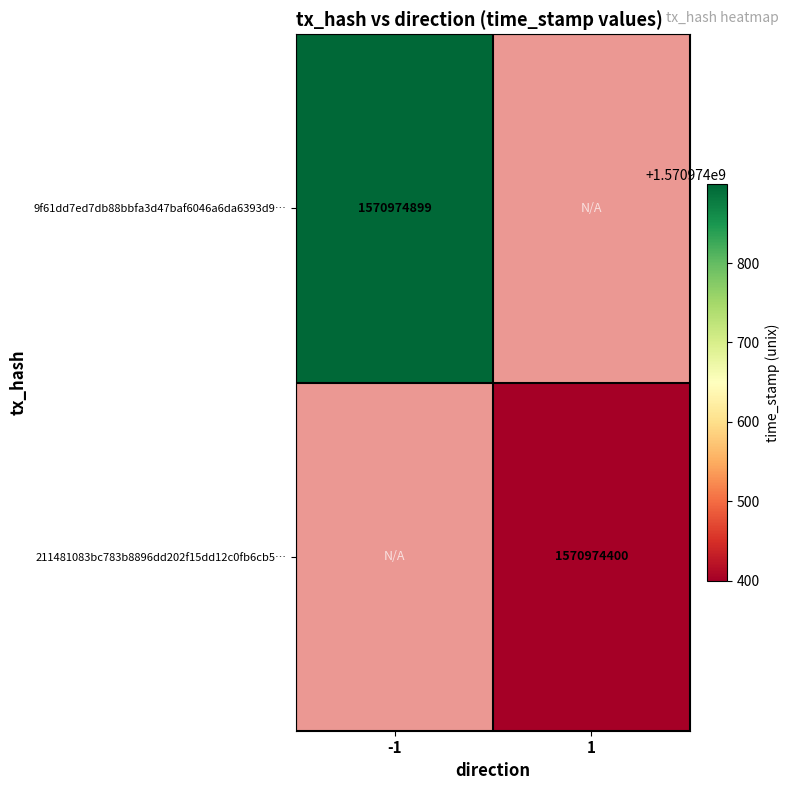

Rank the series by their maximum value, from highest to lowest.

9f61dd7ed7db88bbfa3d47baf6046a6da6393d9, 211481083bc783b8896dd202f15dd12c0fb6cb5